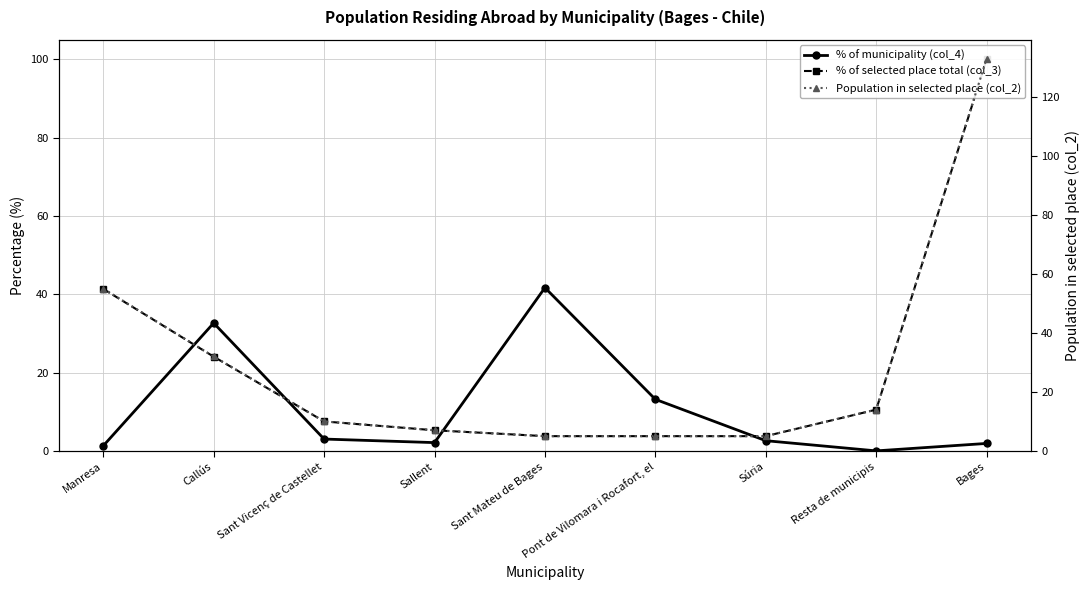

What value does the Population in selected place (col_2) series have at Resta de municipis?

14.0